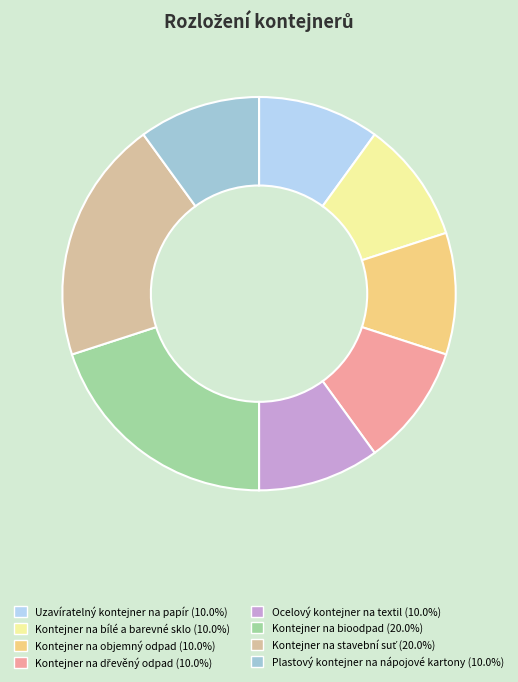

Approximately how many times larger is the value at Plastový kontejner na nápojové kartony compared to Kontejner na dřevěný odpad?

1.0